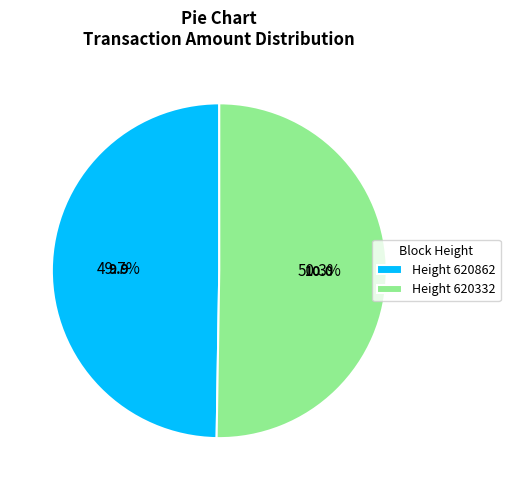

Which slice is the largest?

Height 620332